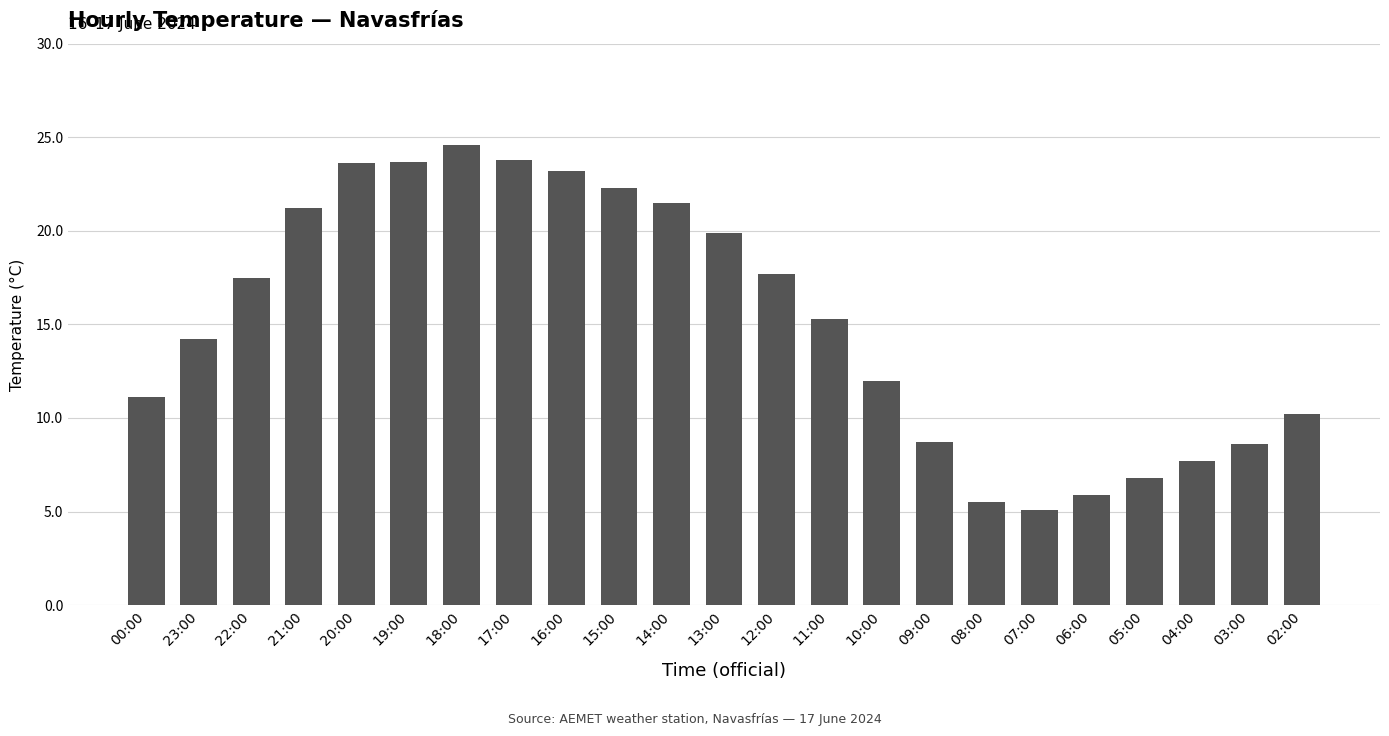

How many distinct data groups are displayed?

1